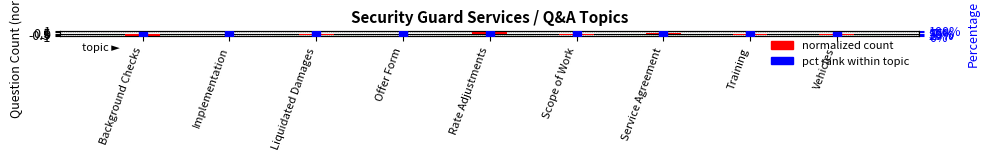

What are all the series names shown in the legend?

normalized count, pct rank